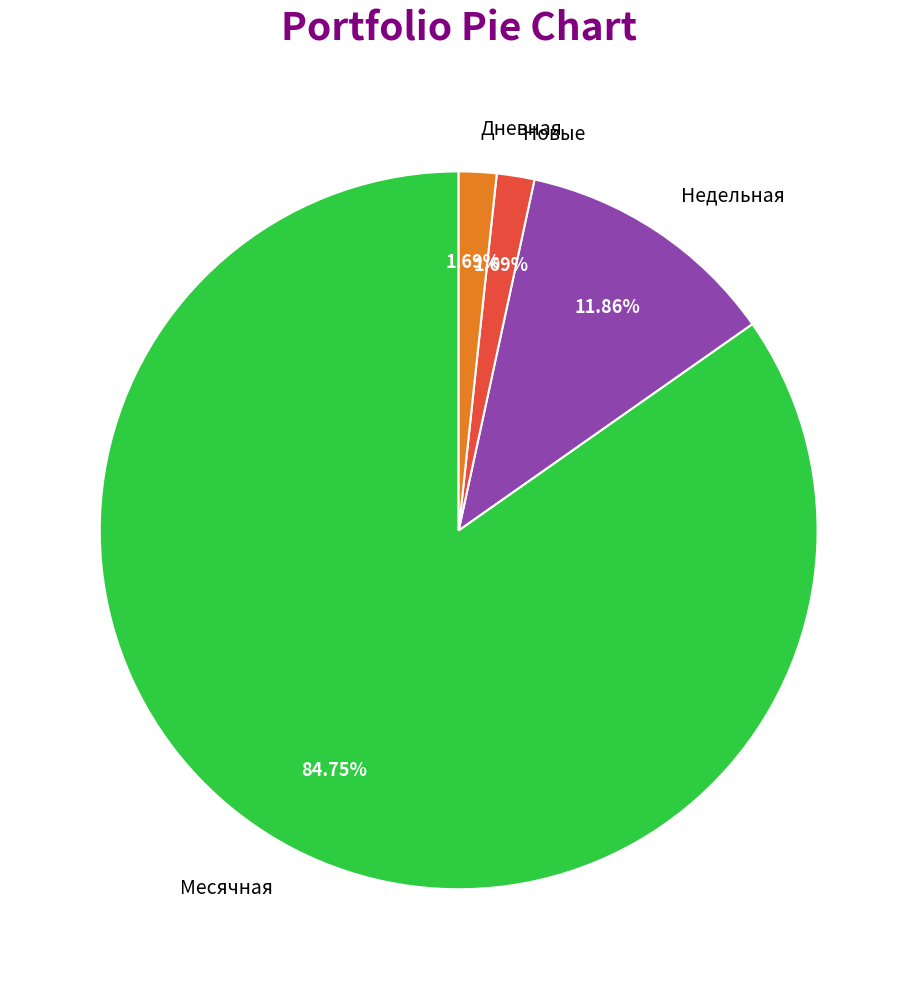

Approximately how many times larger is the value at Дневная compared to Новые?

1.0